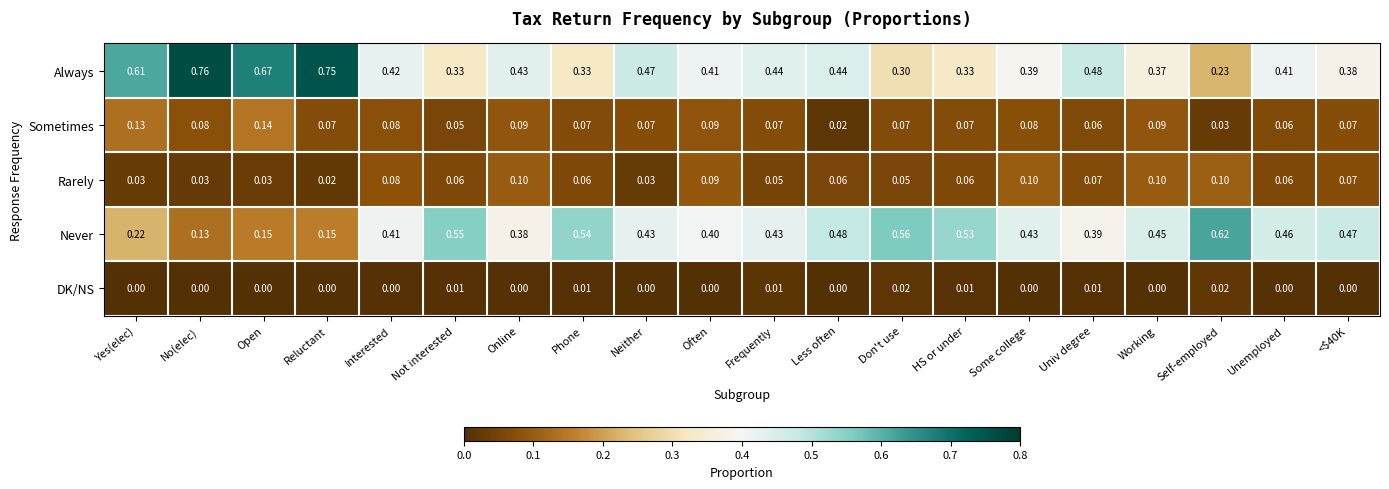

Between Yes(elec) and <$40K, which series saw the biggest shift?

Never